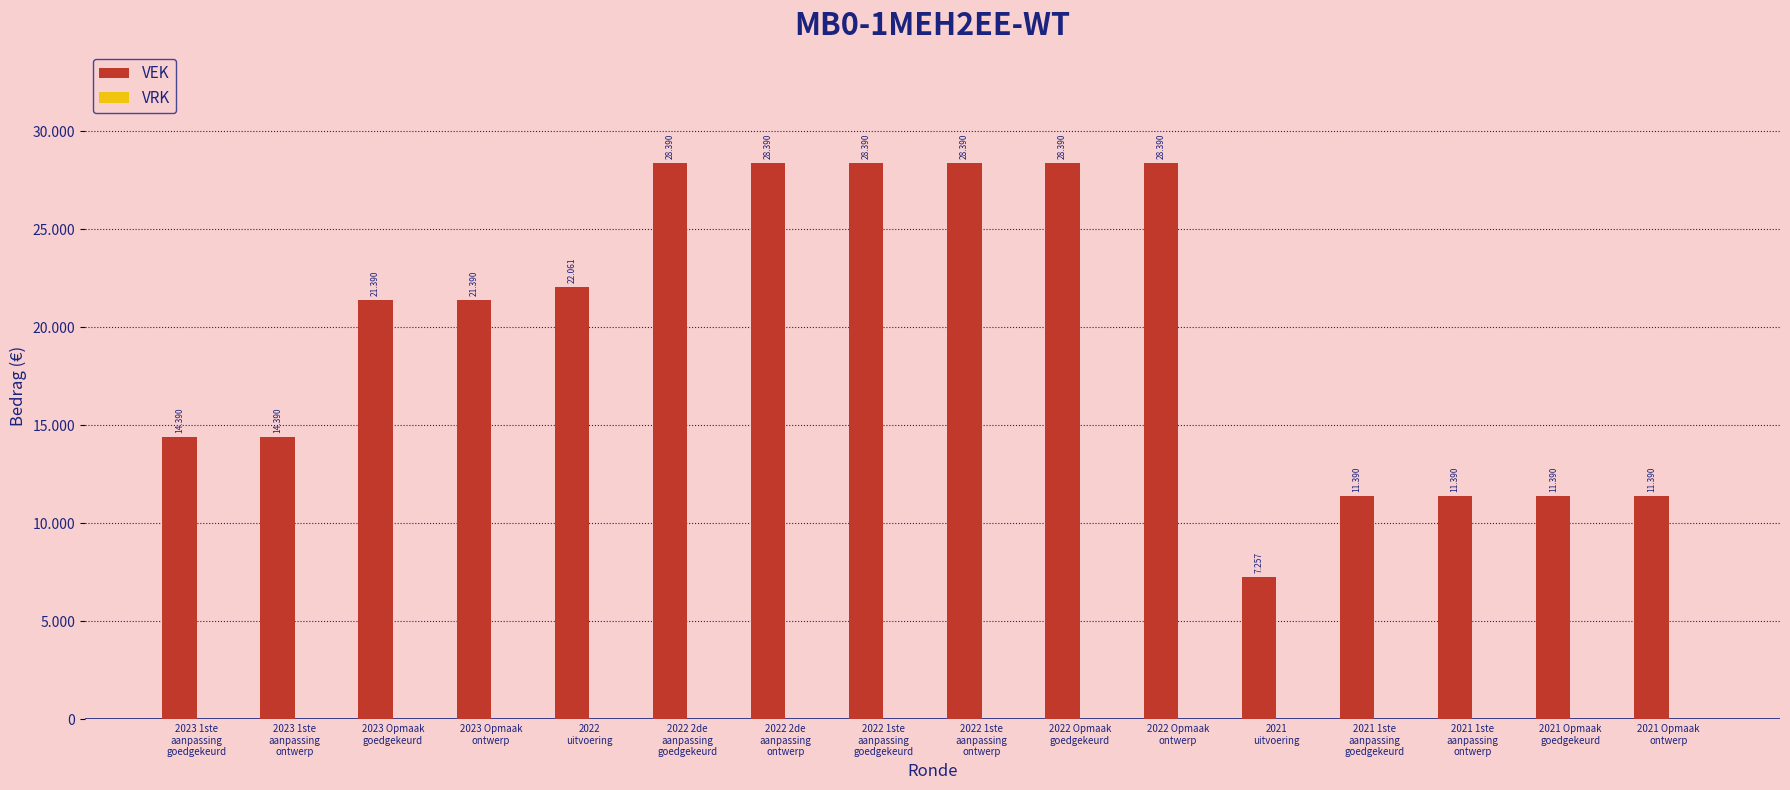

Reading right to left, extract all data points from this chart.

VEK: 11390	11390	11390	11390	7257	28390	28390	28390	28390	28390	28390	22061	21390	21390	14390	14390
VRK: 0	0	0	0	0	0	0	0	0	0	0	0	0	0	0	0